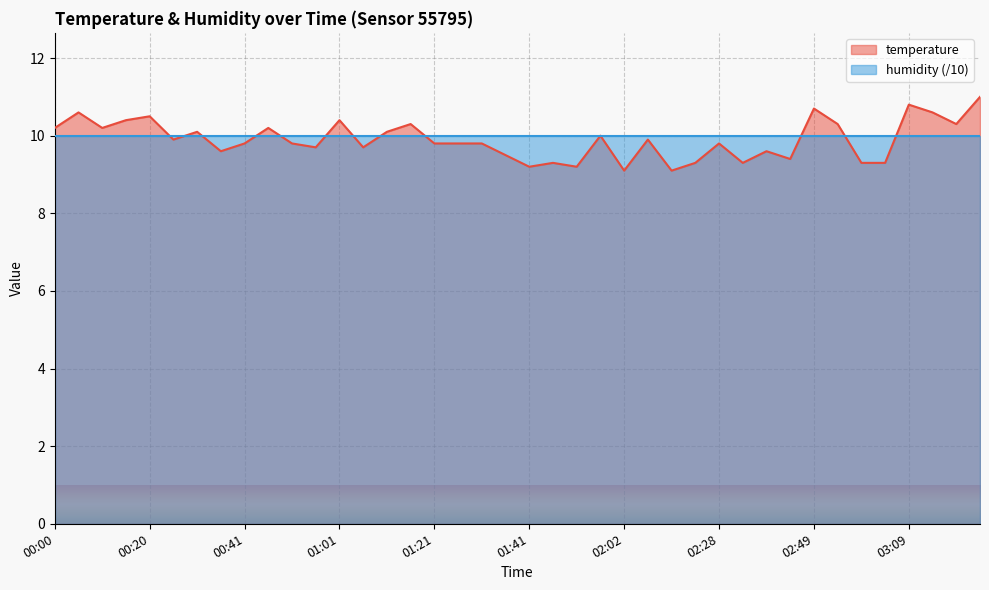

What is the greatest value displayed?

11.0